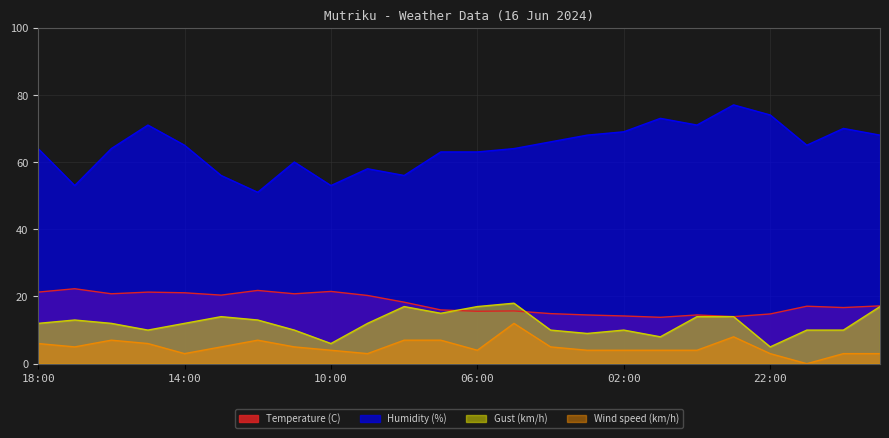

The Wind speed (km/h) series shows 7.0 at 12:00. True or false?

True